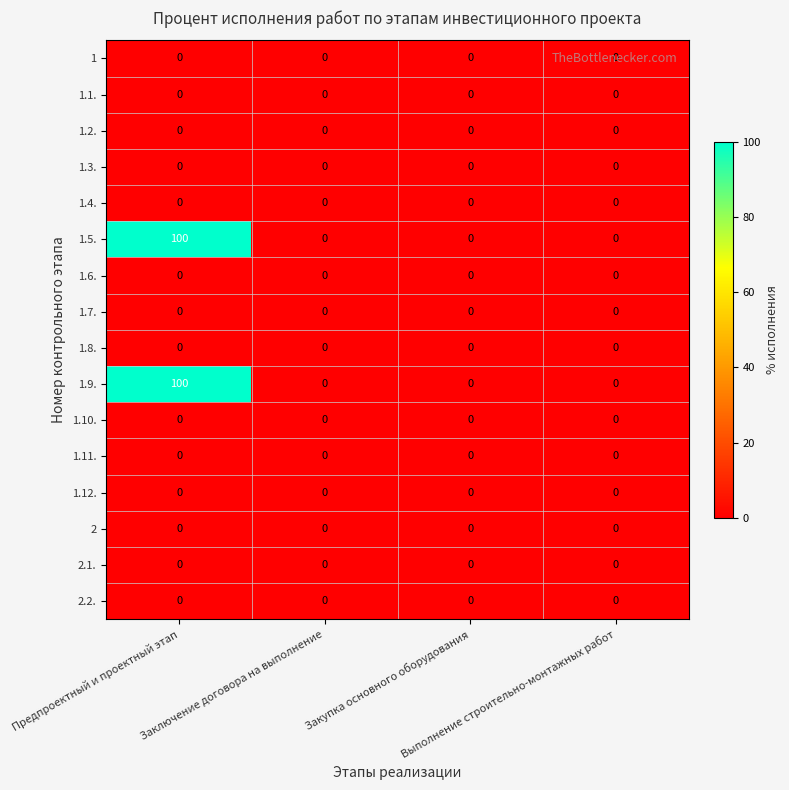

What is the maximum value shown in the chart?

100